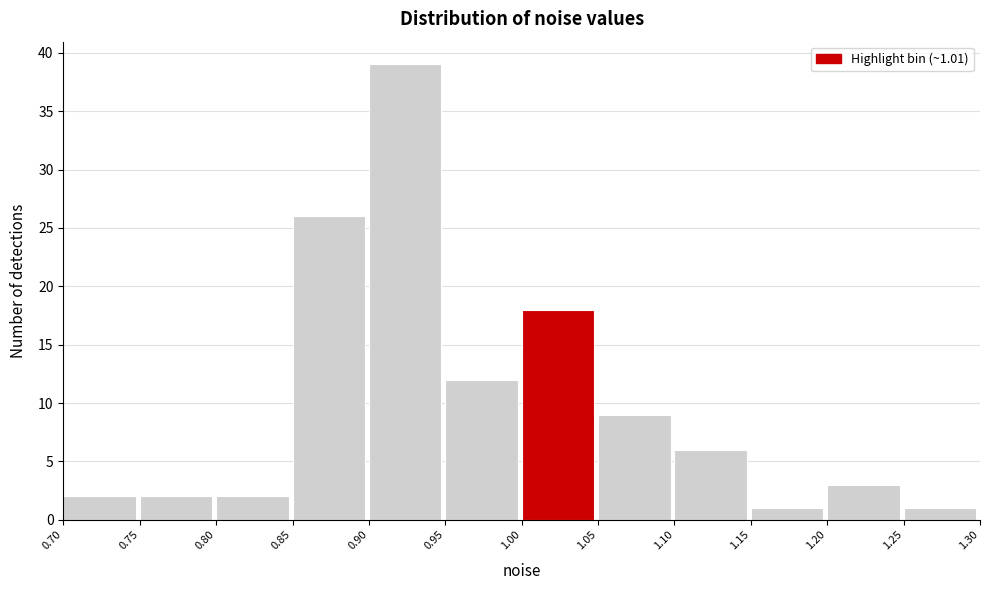

Which range on the x-axis has the tallest bar?

0.90 to 0.95